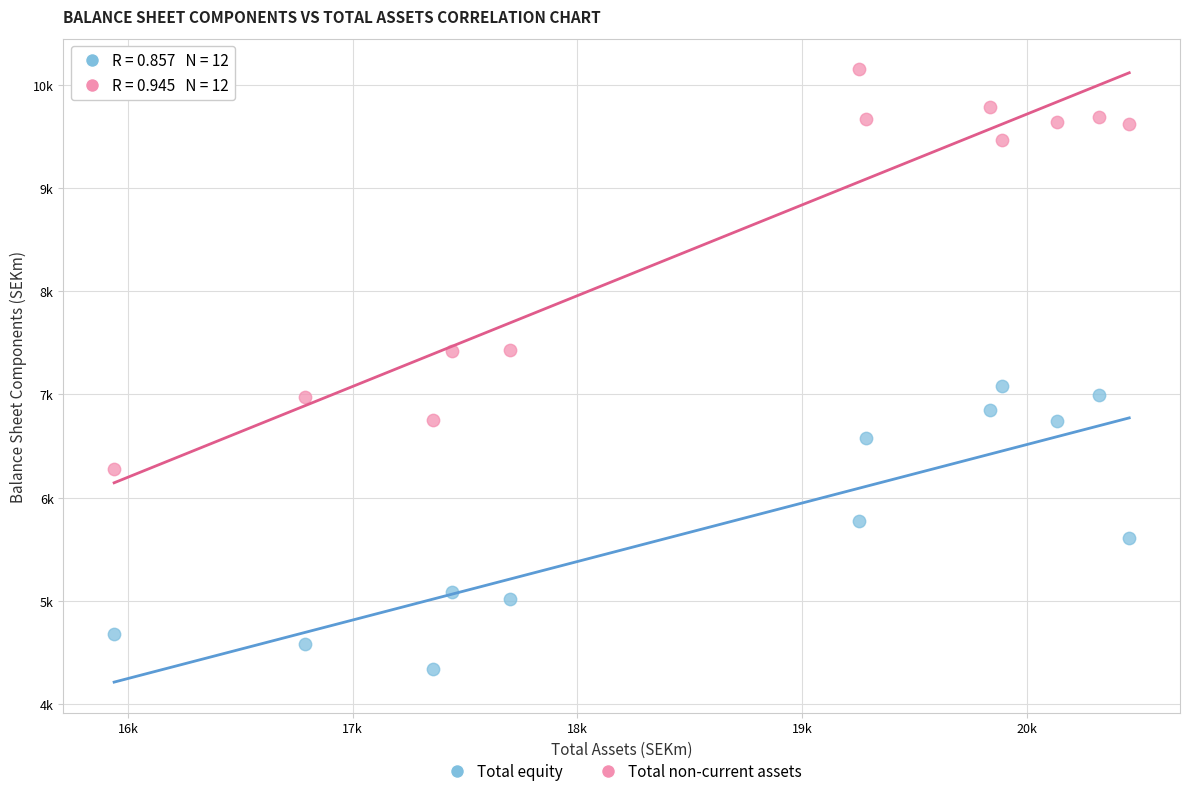

What are all the series names shown in the legend?

Total equity, Total non-current assets